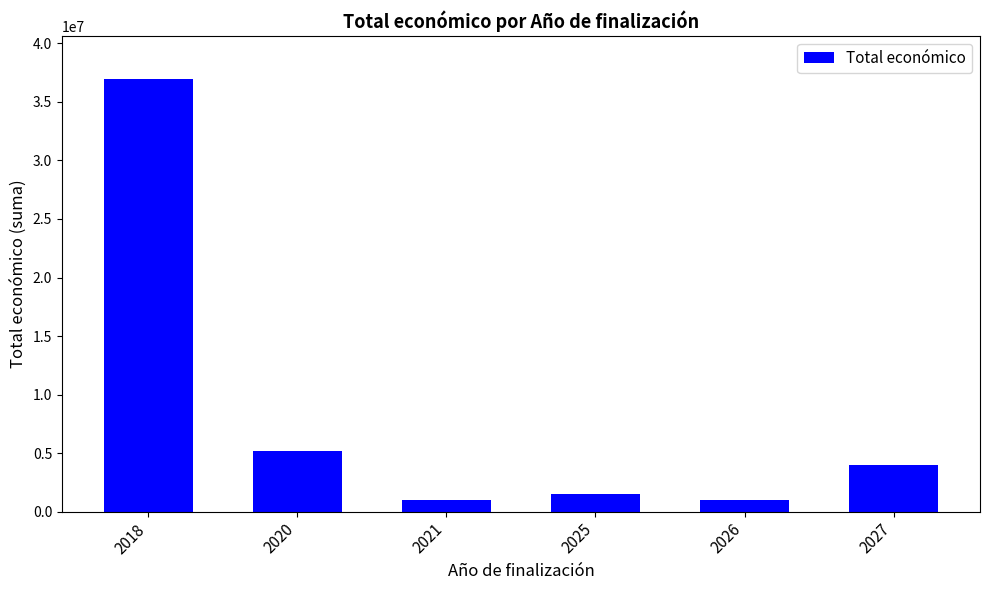

Is it true that the value at 2020 is 5187255?

True